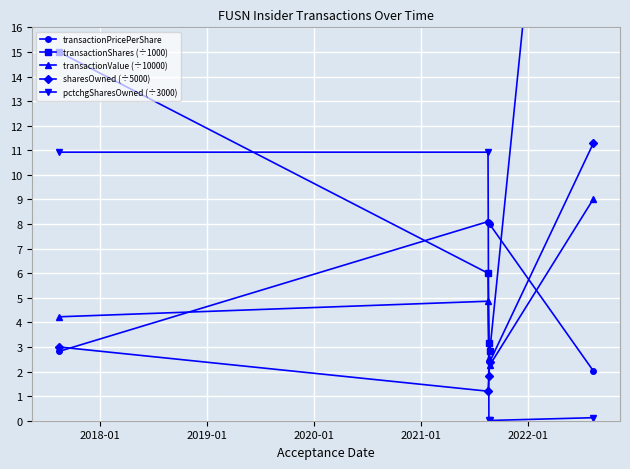

What is the value of the transactionValue (÷10000) point at the 4th from the left?

2.3